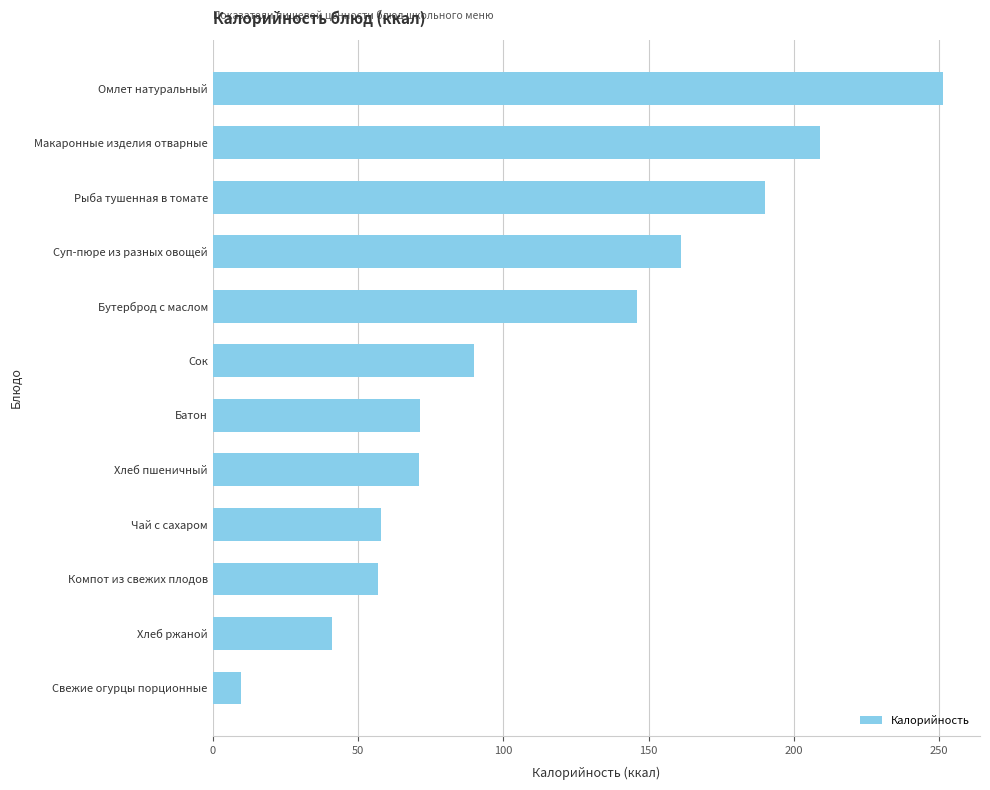

What is the minimum value shown in the chart?

9.7